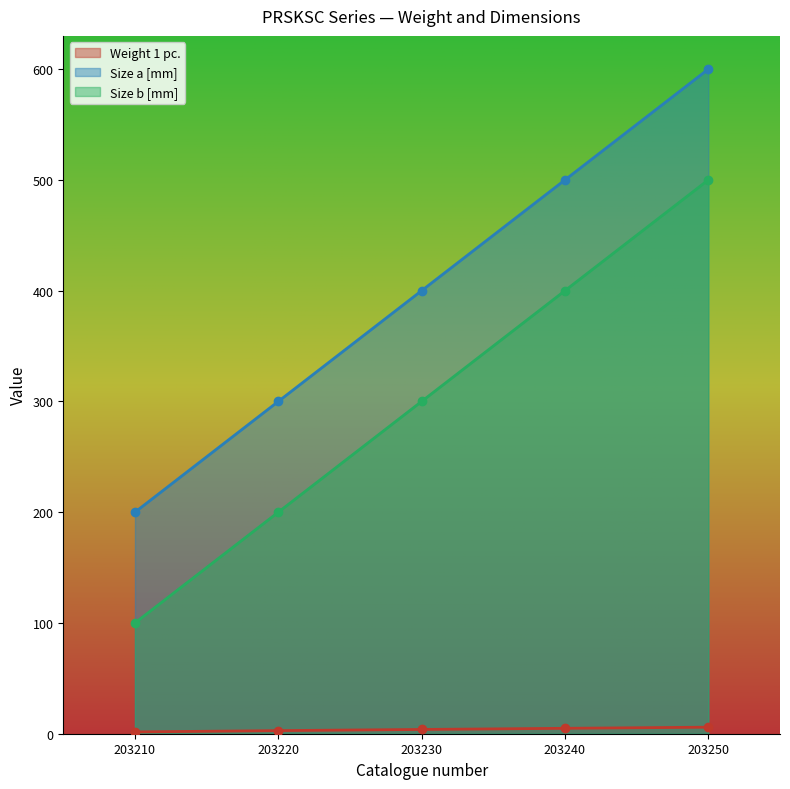

What is the value of the Size b [mm] point at the 3rd from the left?

300.0